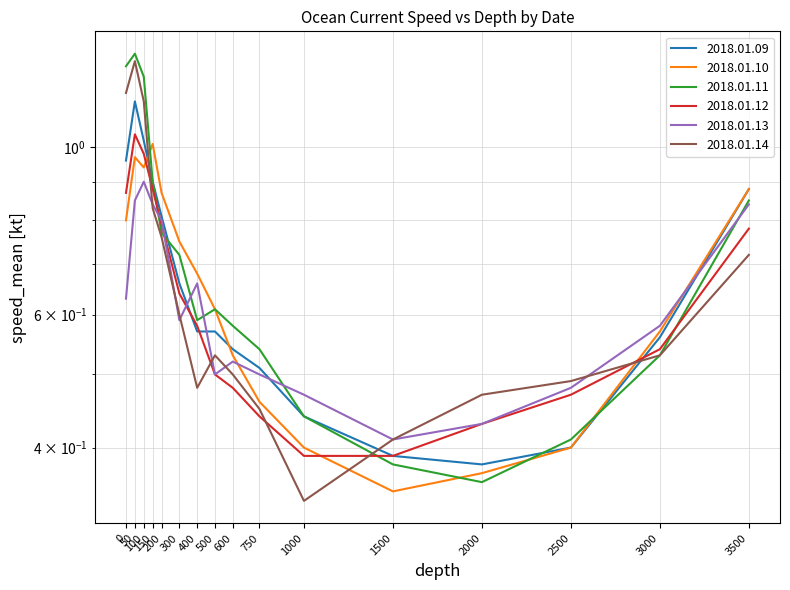

Rank the series at 400 from lowest to highest value.

2018.01.14, 2018.01.09, 2018.01.12, 2018.01.11, 2018.01.13, 2018.01.10